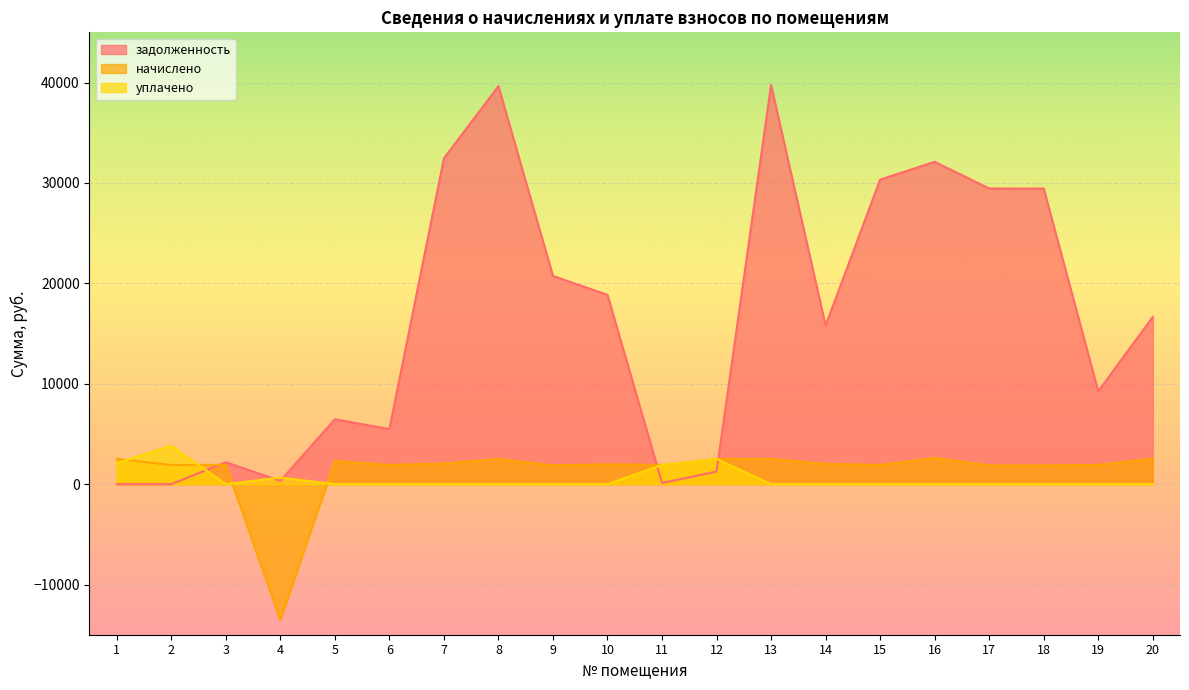

At 12, list the series in order from largest to smallest.

начислено, уплачено, задолженность